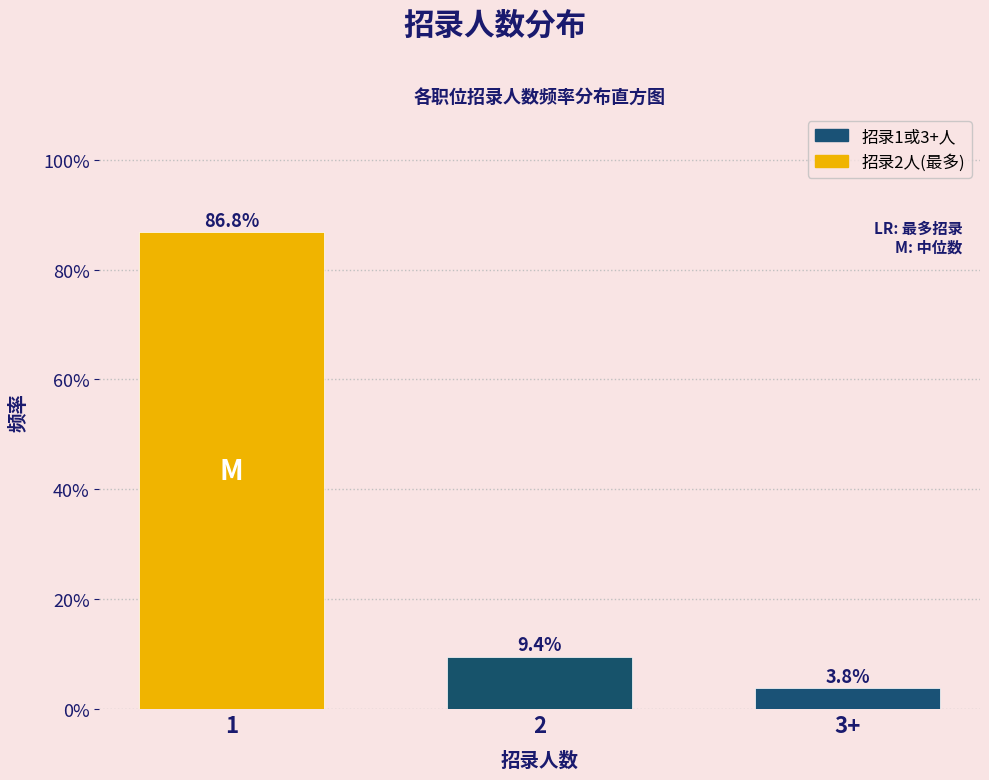

Does the chart contain any negative values?

No